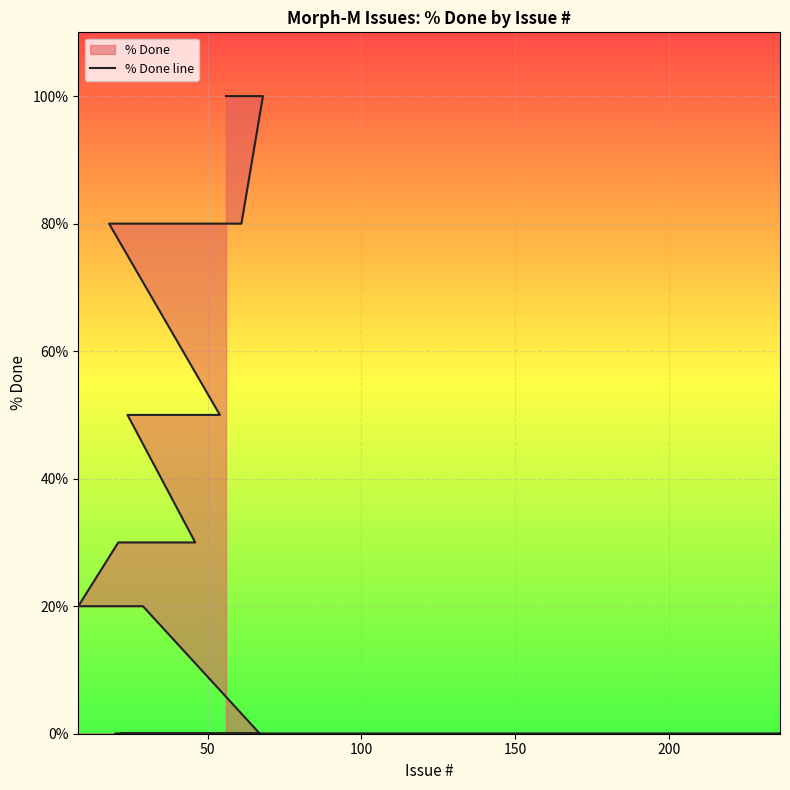

How many lines are shown in the chart?

1